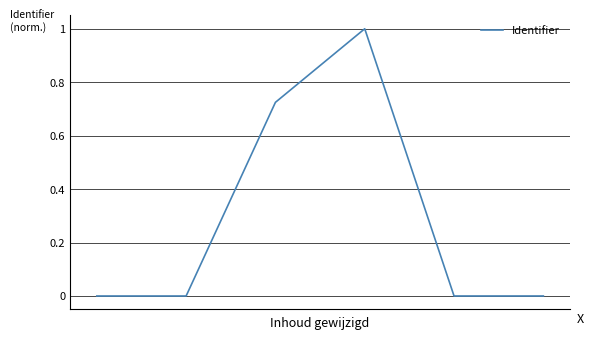

What is the difference between the maximum and minimum values?

1.0